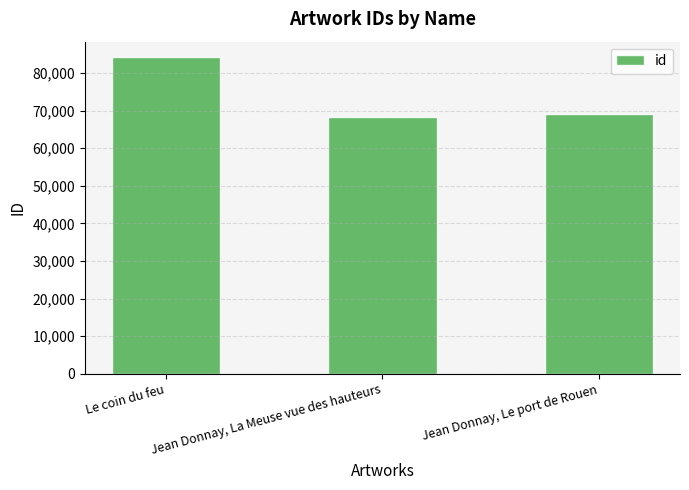

What is the sum of all values?

221610